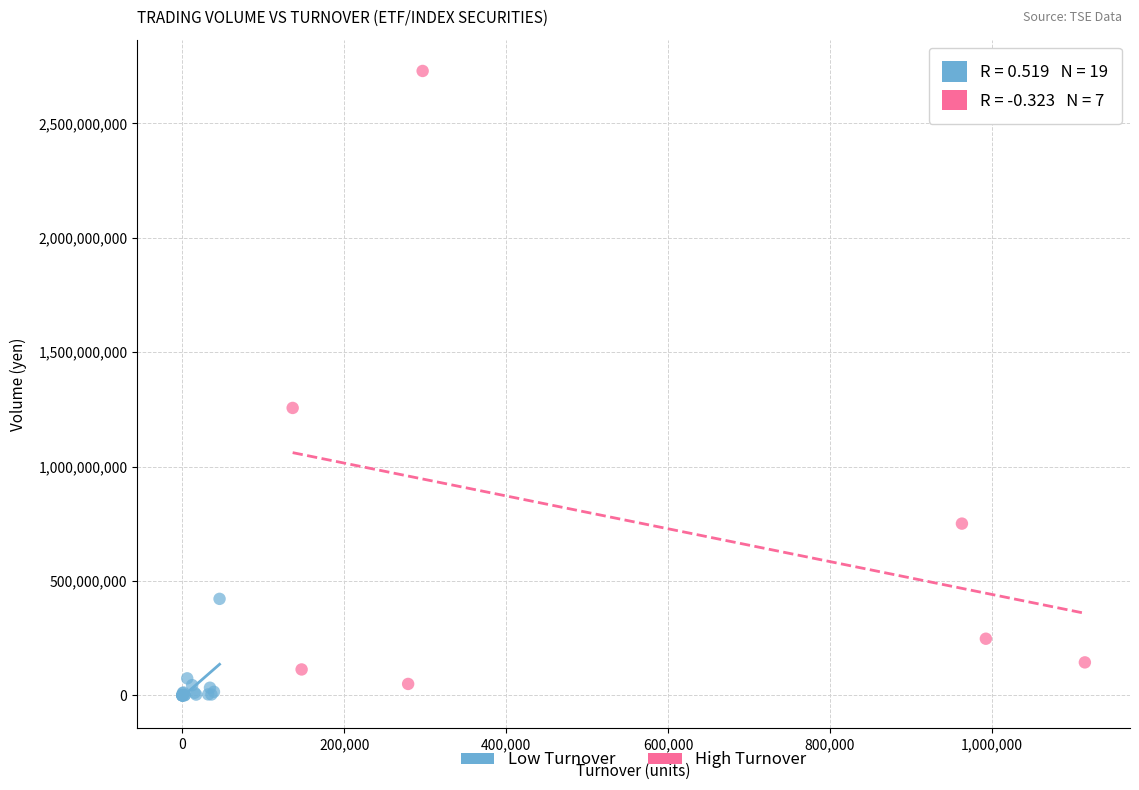

What are all the series names shown in the legend?

Low Turnover, High Turnover